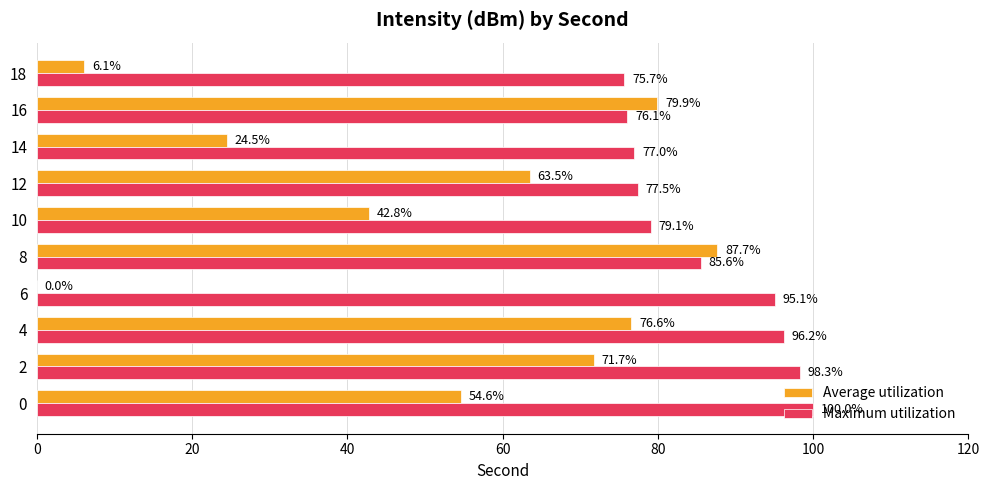

Count the number of data series in this chart.

2